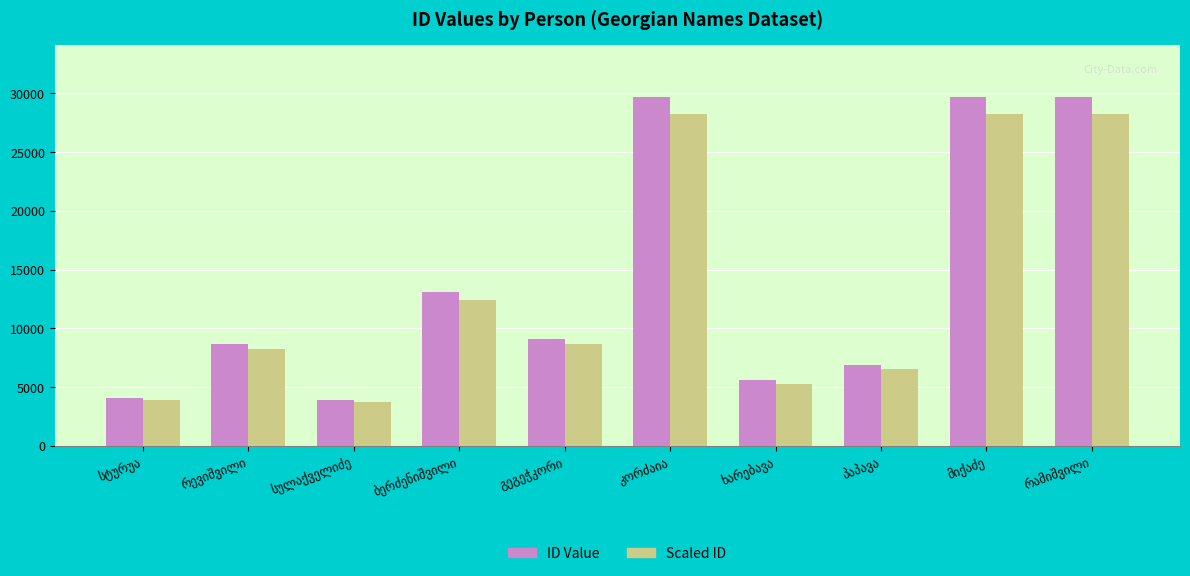

How many groups of bars are there?

10